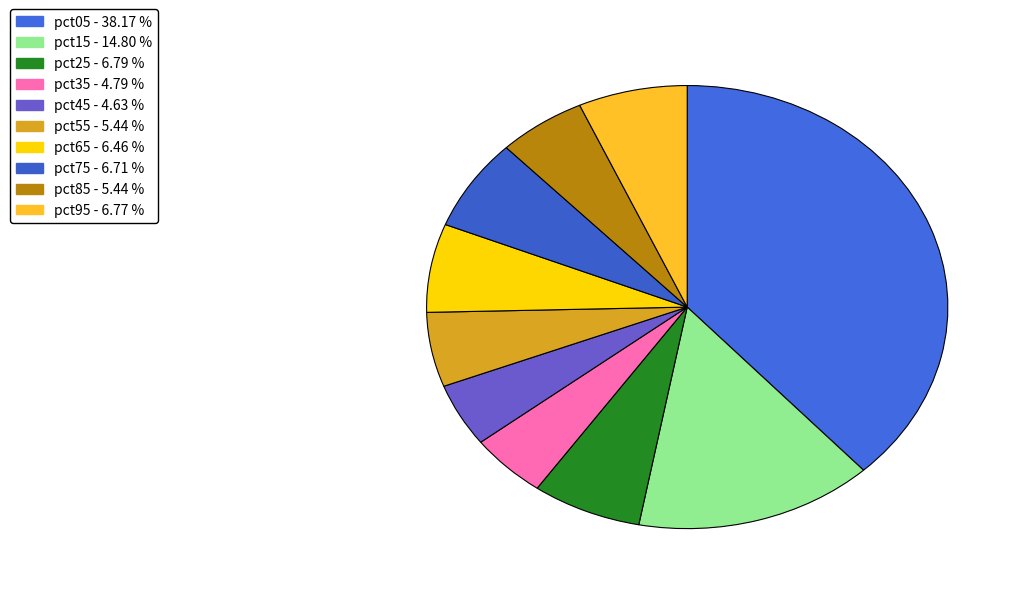

Combined, do pct25 and pct35 account for over 50%?

No